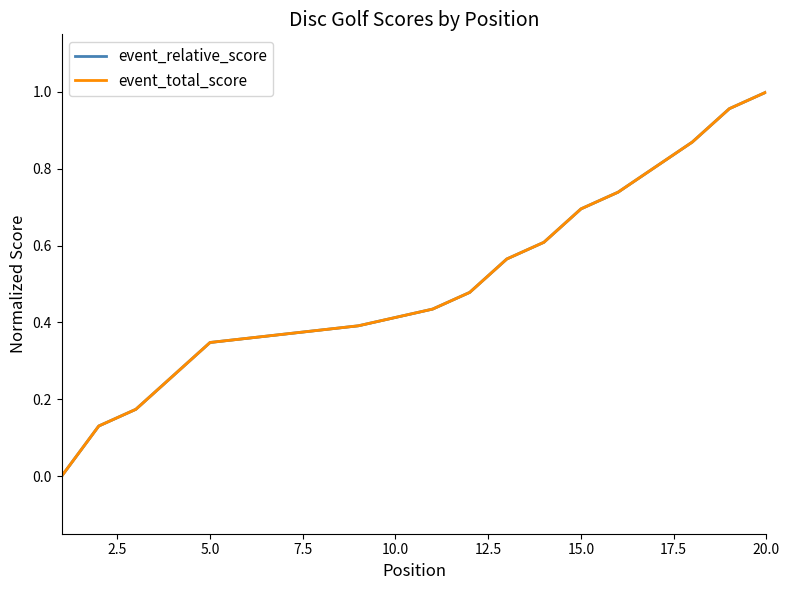

True or false: event_relative_score and event_total_score cross at least once.

False